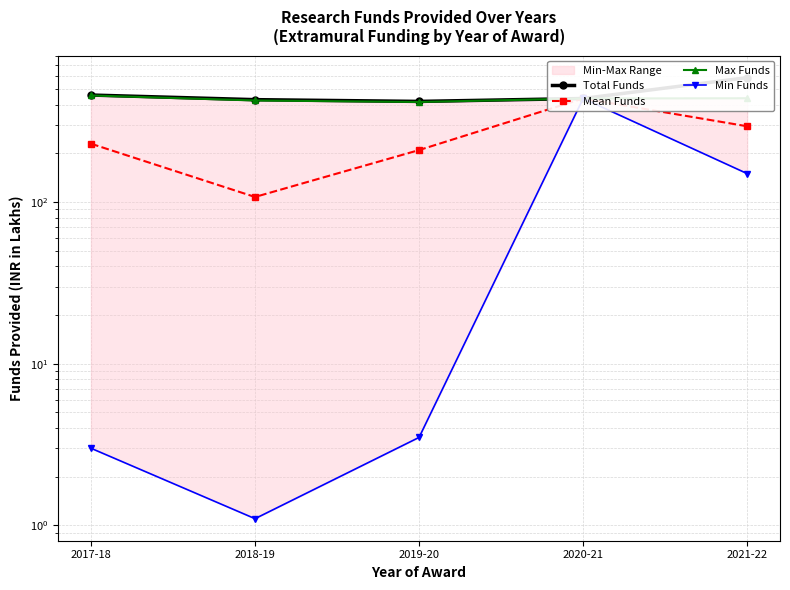

Where is the first local minimum for Min Funds?

2018-19